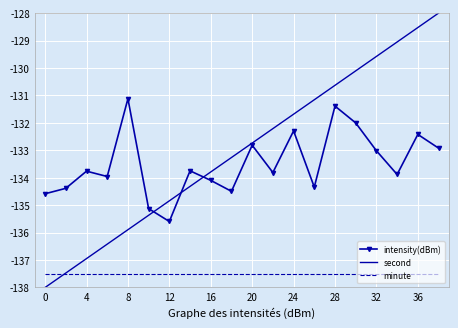

True or false: minute and intensity(dBm) intersect in this chart.

False